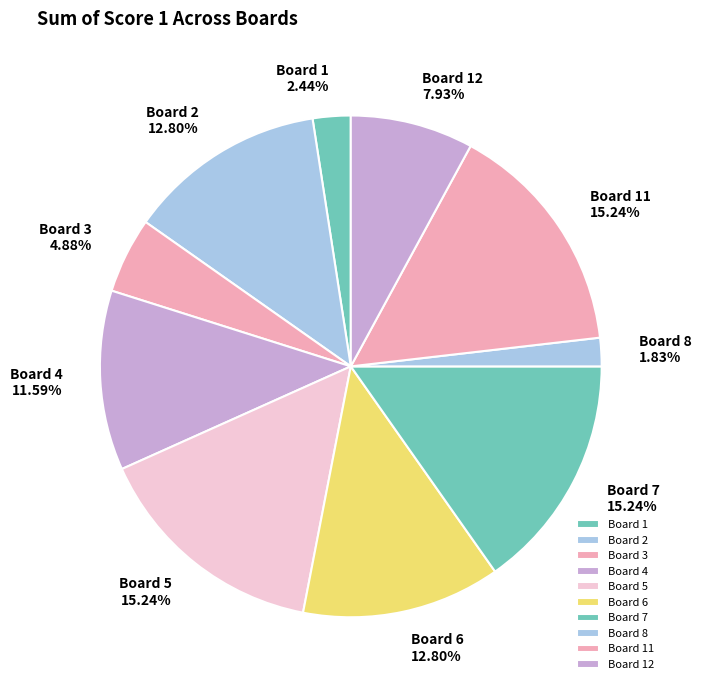

Which has a higher value, Board 8 or Board 11?

Board 11